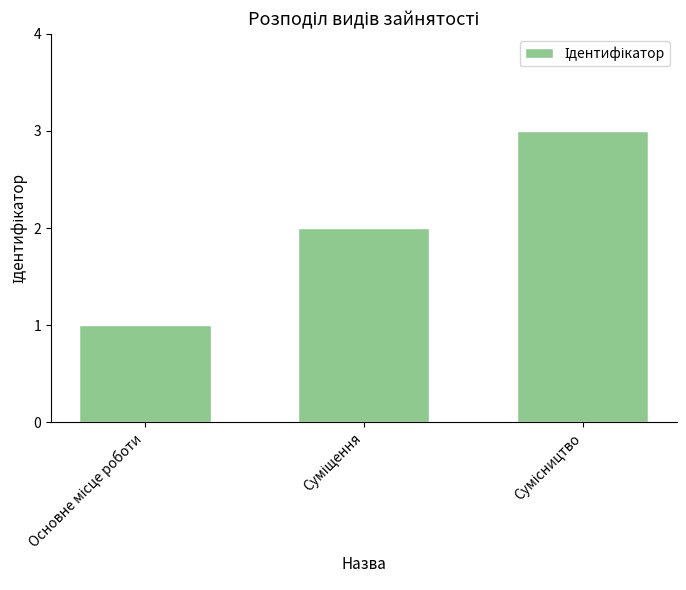

Reading left to right, list all the values displayed in this chart.

1	2	3